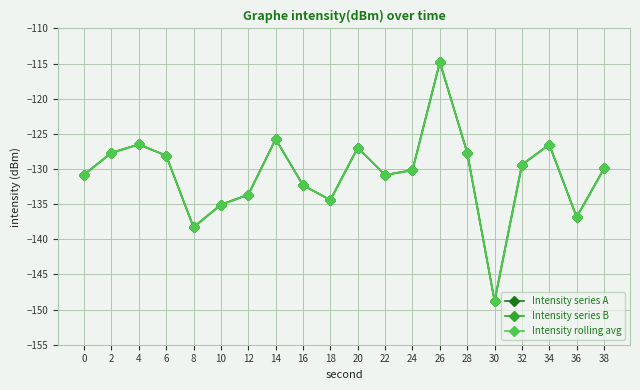

How many lines are shown in the chart?

3